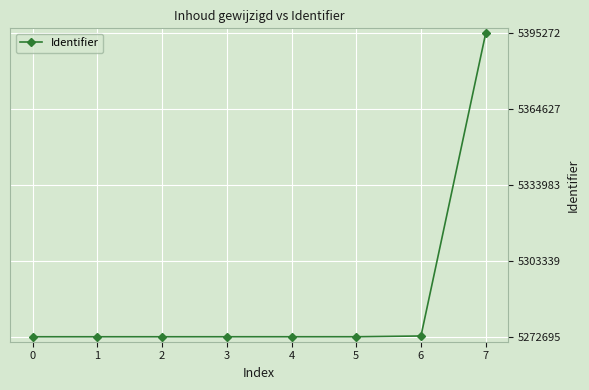

What is the change in value from 1 to 4?

+5